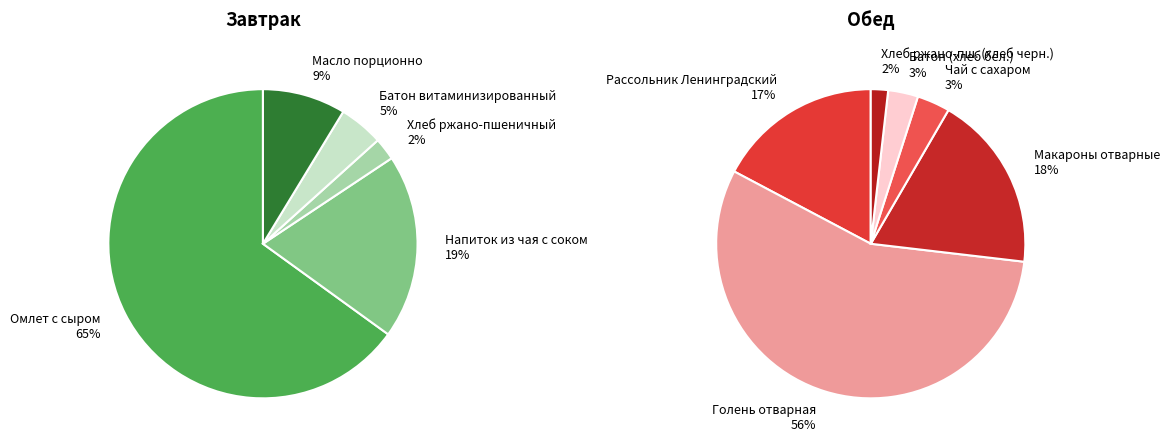

True or false: Масло порционно accounts for 9% of the total.

True